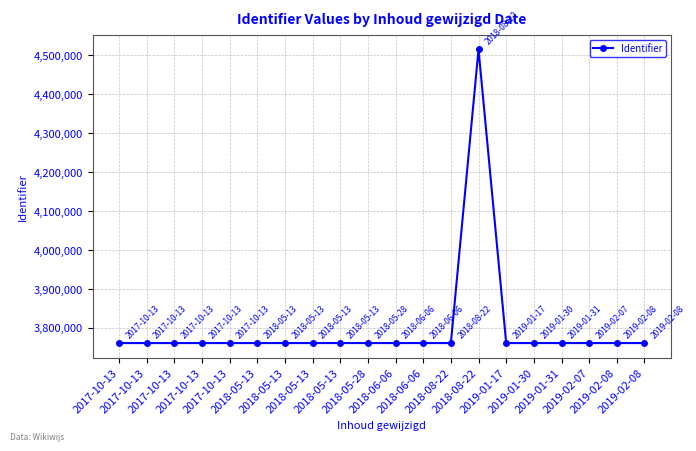

Does the chart display data point markers on the line(s)?

Yes